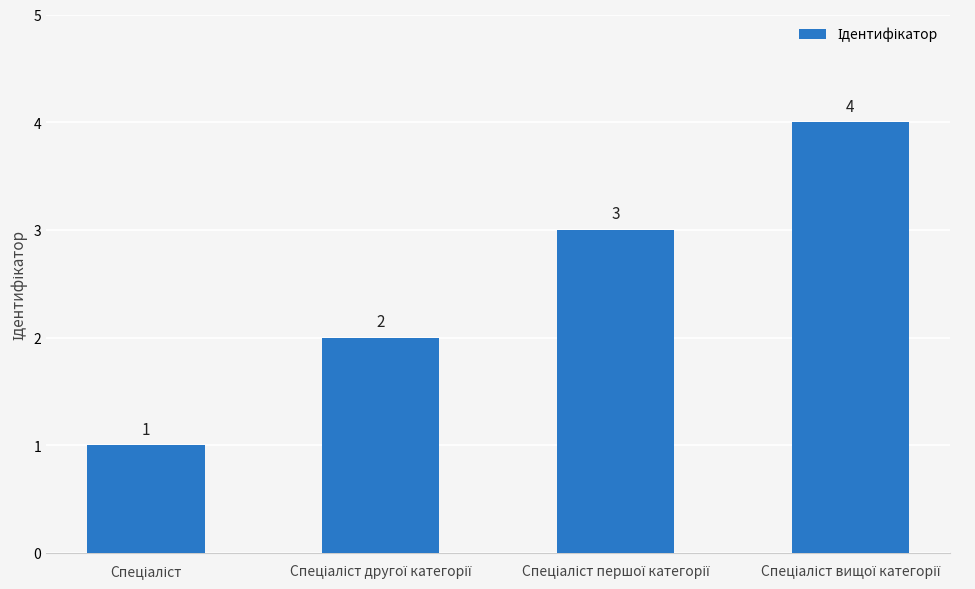

What is the greatest value displayed?

4